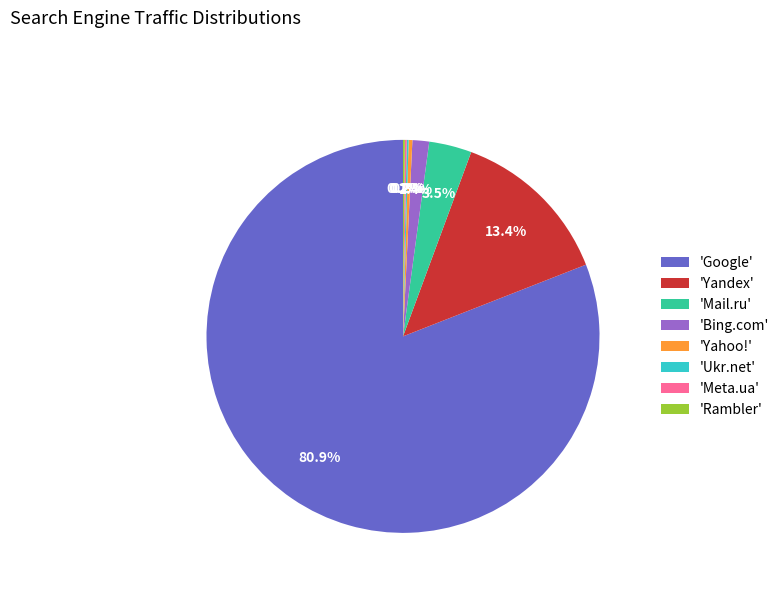

What percentage is NOT represented by 'Yahoo!'?

99.7%